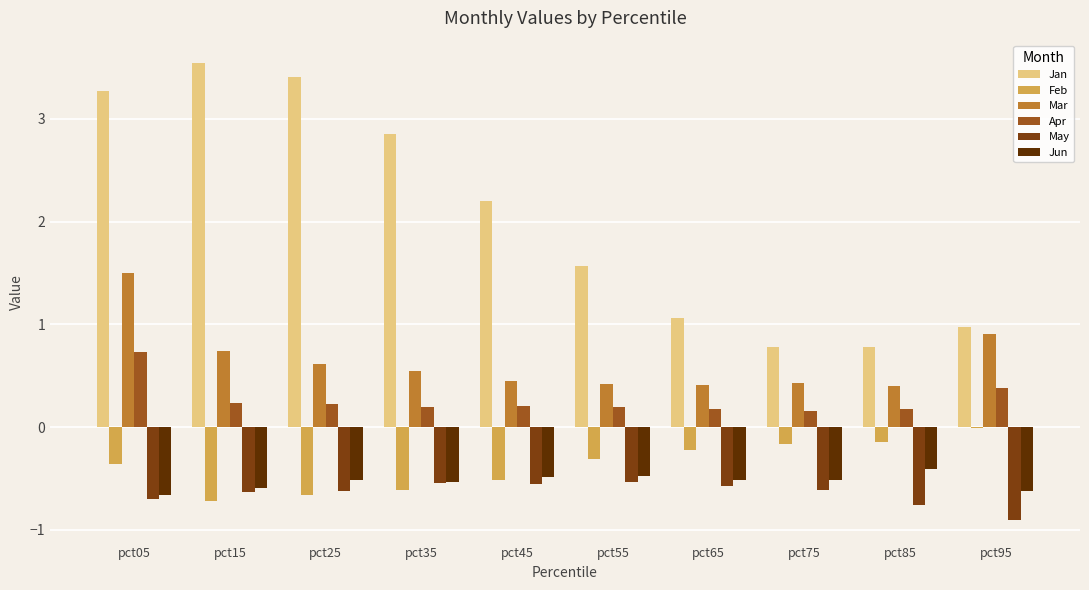

Reading left to right, transcribe all the data shown in this chart.

Jan: pct05=3.3	pct15=3.5	pct25=3.4	pct35=2.9	pct45=2.2	pct55=1.6	pct65=1.1	pct75=0.8	pct85=0.8	pct95=1.0
Feb: pct05=-0.4	pct15=-0.7	pct25=-0.7	pct35=-0.6	pct45=-0.5	pct55=-0.3	pct65=-0.2	pct75=-0.2	pct85=-0.1	pct95=-0.0
Mar: pct05=1.5	pct15=0.7	pct25=0.6	pct35=0.5	pct45=0.4	pct55=0.4	pct65=0.4	pct75=0.4	pct85=0.4	pct95=0.9
Apr: pct05=0.7	pct15=0.2	pct25=0.2	pct35=0.2	pct45=0.2	pct55=0.2	pct65=0.2	pct75=0.2	pct85=0.2	pct95=0.4
May: pct05=-0.7	pct15=-0.6	pct25=-0.6	pct35=-0.5	pct45=-0.6	pct55=-0.5	pct65=-0.6	pct75=-0.6	pct85=-0.8	pct95=-0.9
Jun: pct05=-0.7	pct15=-0.6	pct25=-0.5	pct35=-0.5	pct45=-0.5	pct55=-0.5	pct65=-0.5	pct75=-0.5	pct85=-0.4	pct95=-0.6